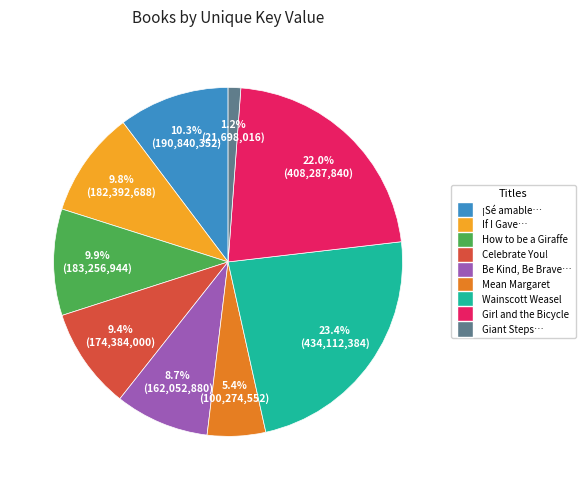

Is there any slice that represents more than half of the pie?

No